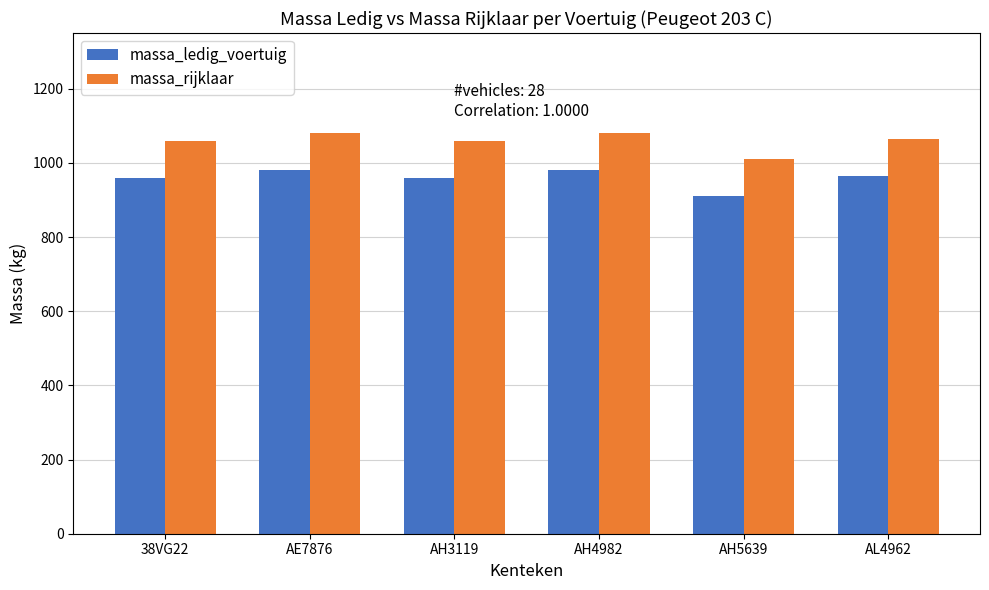

What is the difference between the massa_rijklaar values at AE7876 and 38VG22?

20